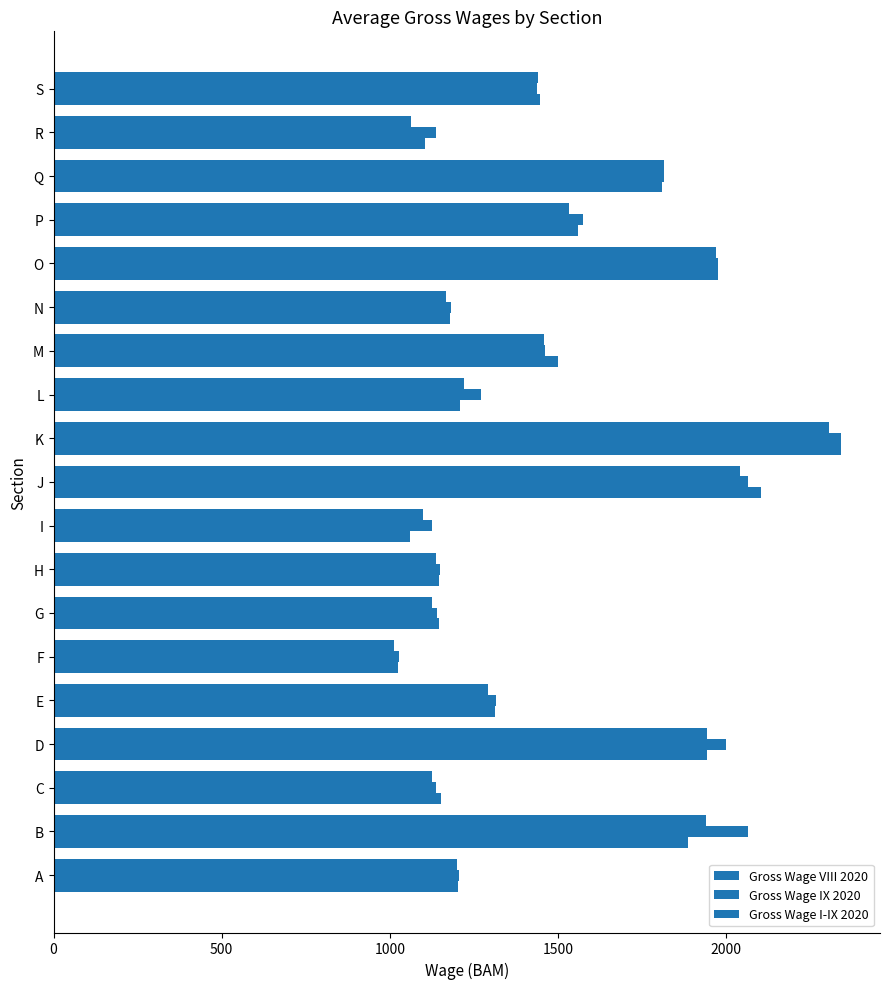

How many values in the Gross Wage IX 2020 series are below 1314?

9